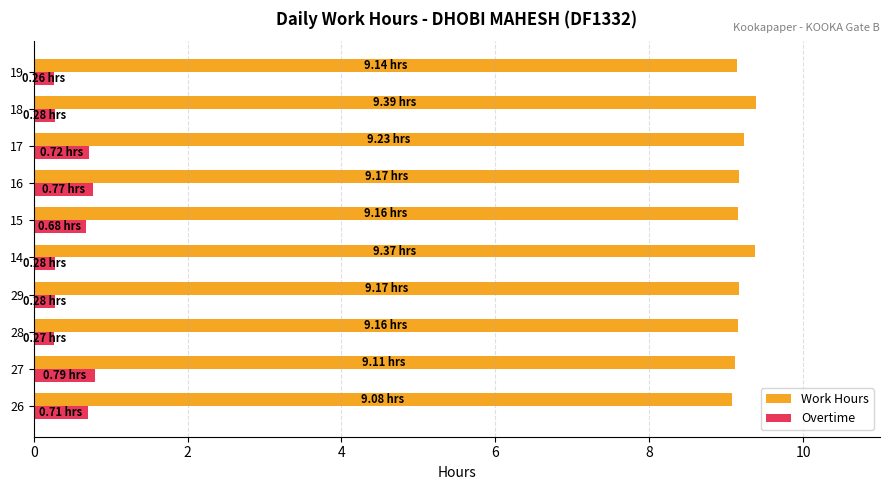

What is the average value of the Work Hours series?

9.2